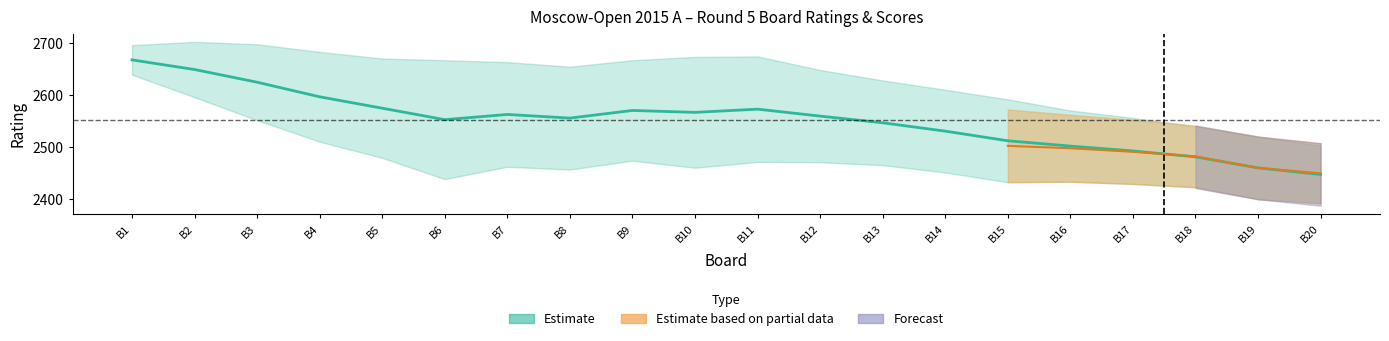

Is the value of white_rating at 15 greater than the value of black_rating at 12?

No